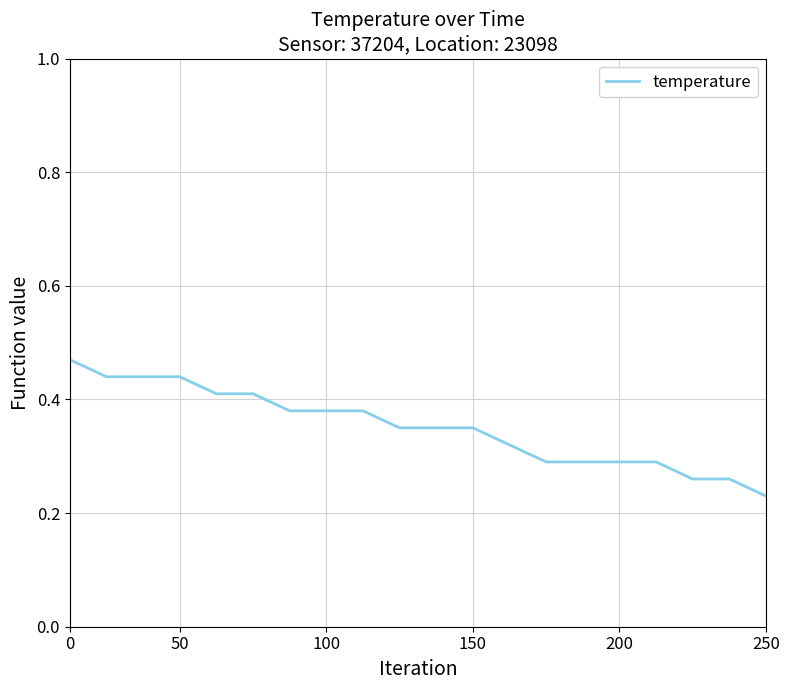

Does the chart have visible grid lines?

Yes